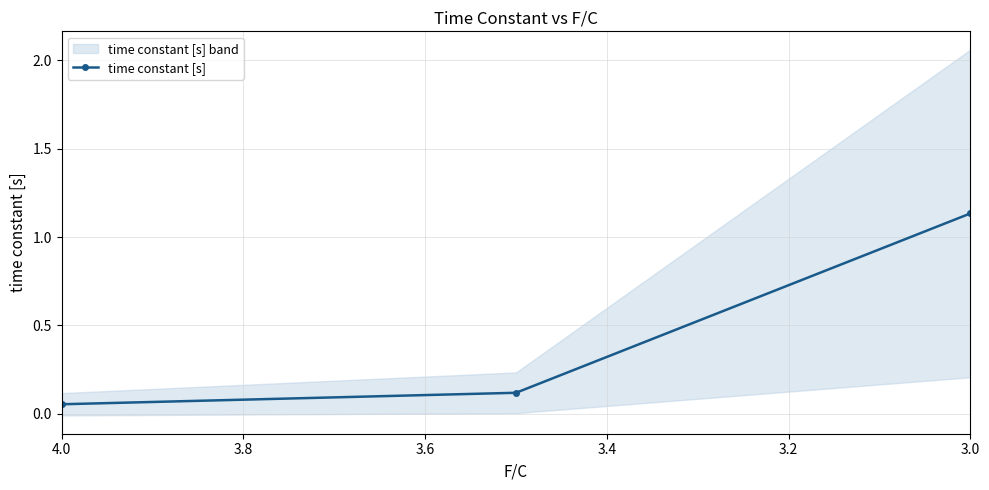

Count the number of categories in the chart.

3